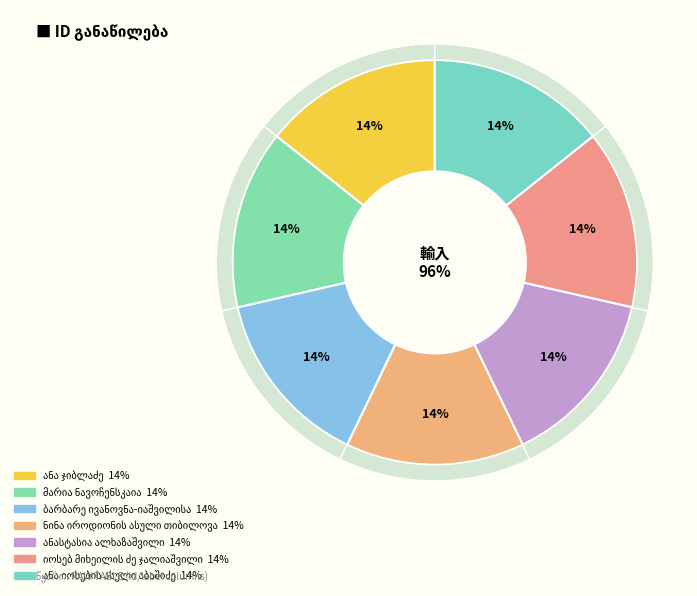

Is the sum of ნინა იროდიონის ასული თიბილოვა and ანასტასია ალხაზაშვილი greater than half?

No